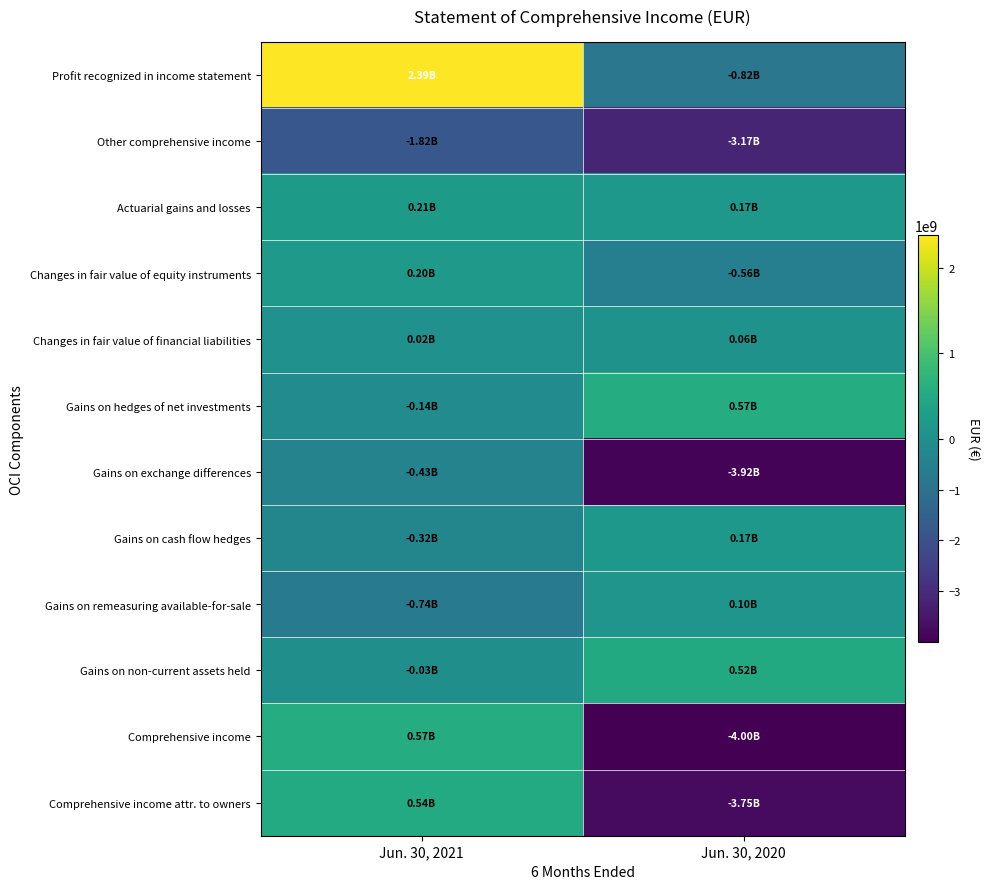

At Jun. 30, 2020, list the series in order from smallest to largest.

Comprehensive income, Gains on exchange differences, Comprehensive income attr. to owners, Other comprehensive income, Profit recognized in income statement, Changes in fair value of equity instruments, Changes in fair value of financial liabilities, Gains on remeasuring available-for-sale, Actuarial gains and losses, Gains on cash flow hedges, Gains on non-current assets held, Gains on hedges of net investments